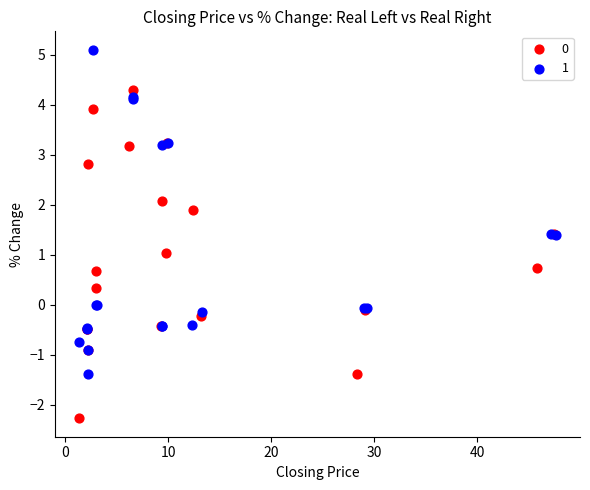

What are all the series names shown in the legend?

0, 1